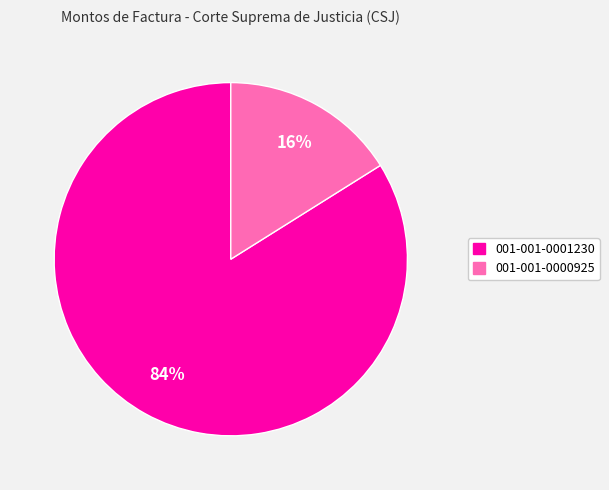

Does 001-001-0001230 account for over 50% of the chart?

Yes